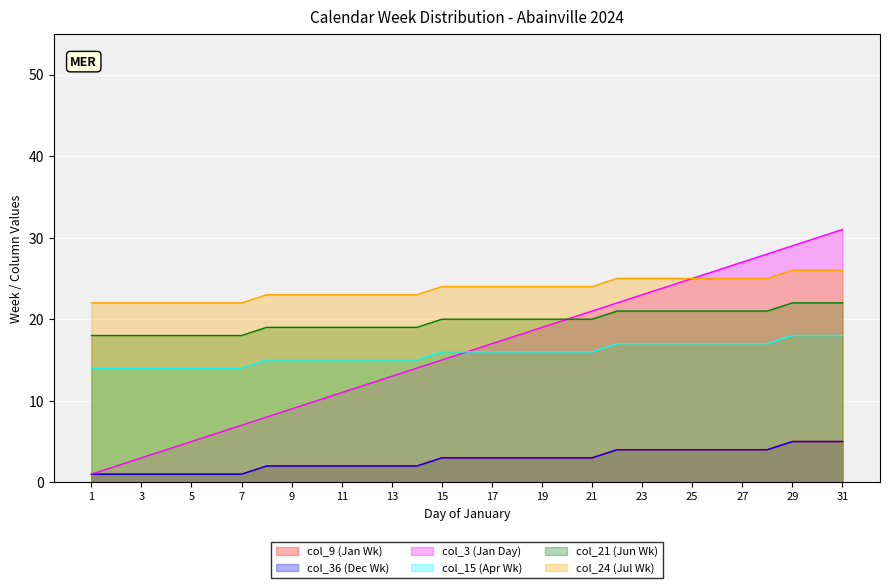

Rank the series by their maximum value, from highest to lowest.

col_3, col_24, col_21, col_15, col_9, col_36